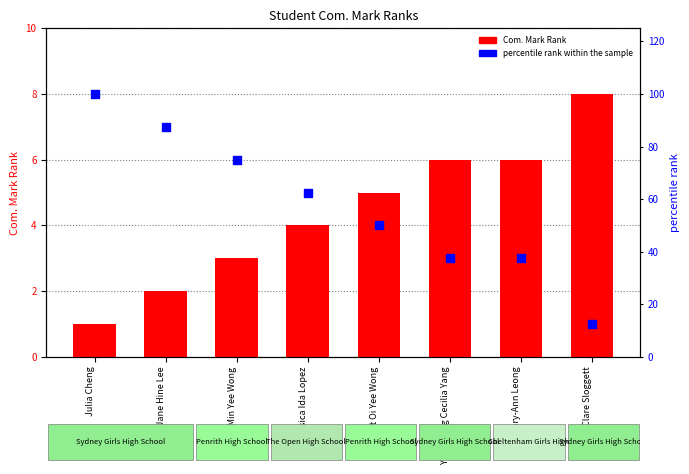

What is the total value across all series at Julia Cheng?

101.0